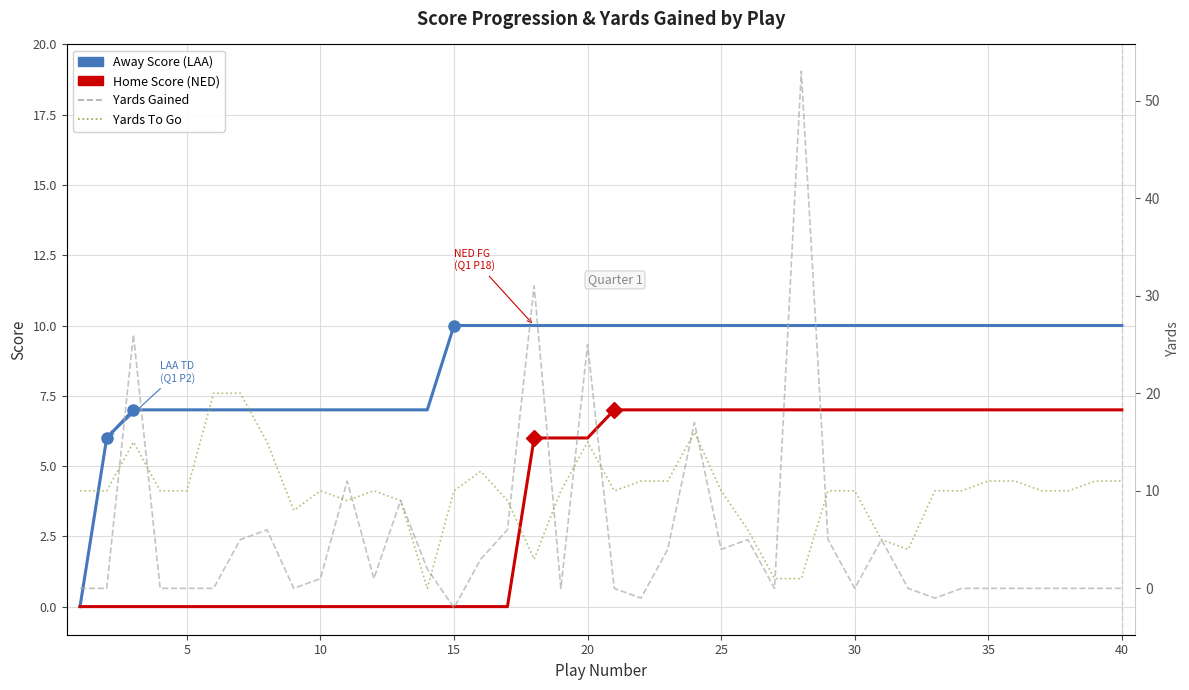

Rank the series by their average value, from highest to lowest.

Yards To Go, Away Score (LAA), Yards Gained, Home Score (NED)